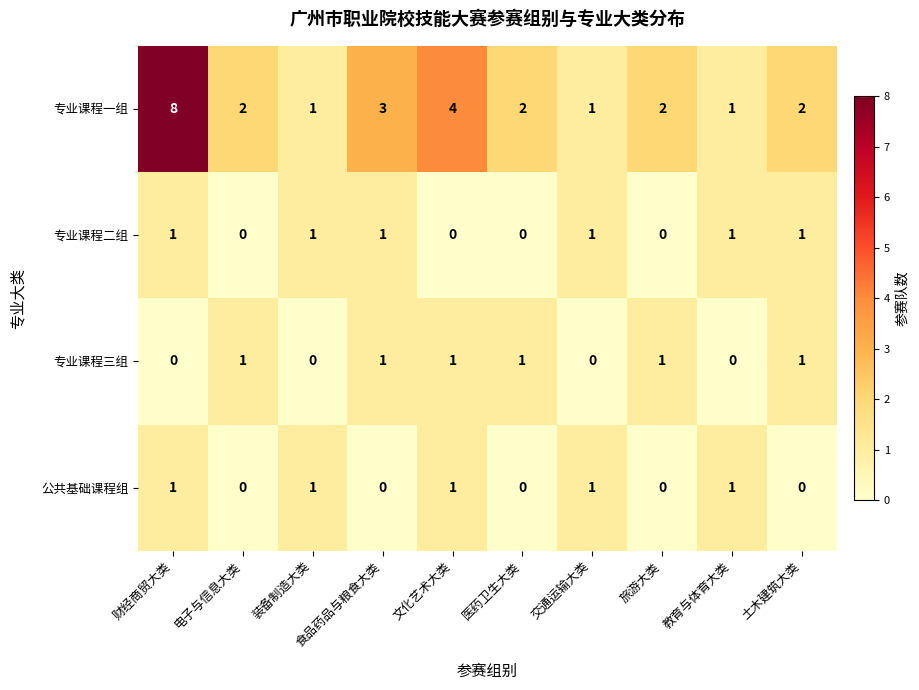

What is the sum of all 专业课程二组 values?

6